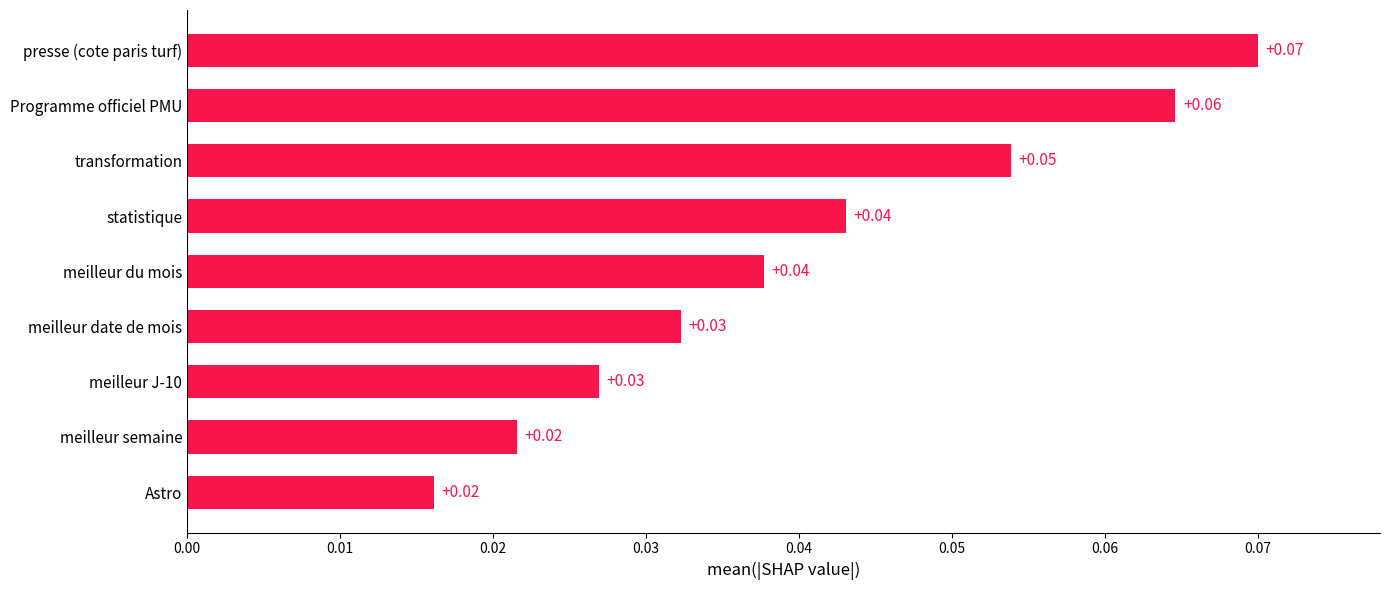

Which category has the highest value across all series?

presse (cote paris turf)